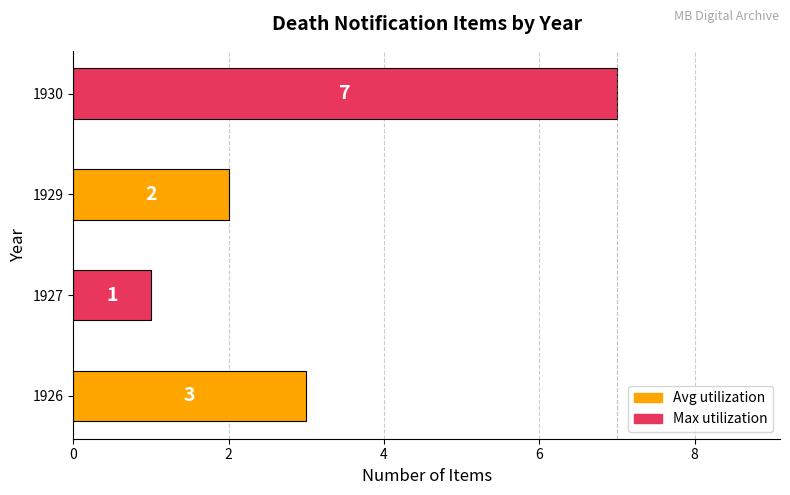

Which has a higher value, 1927 or 1930?

1930